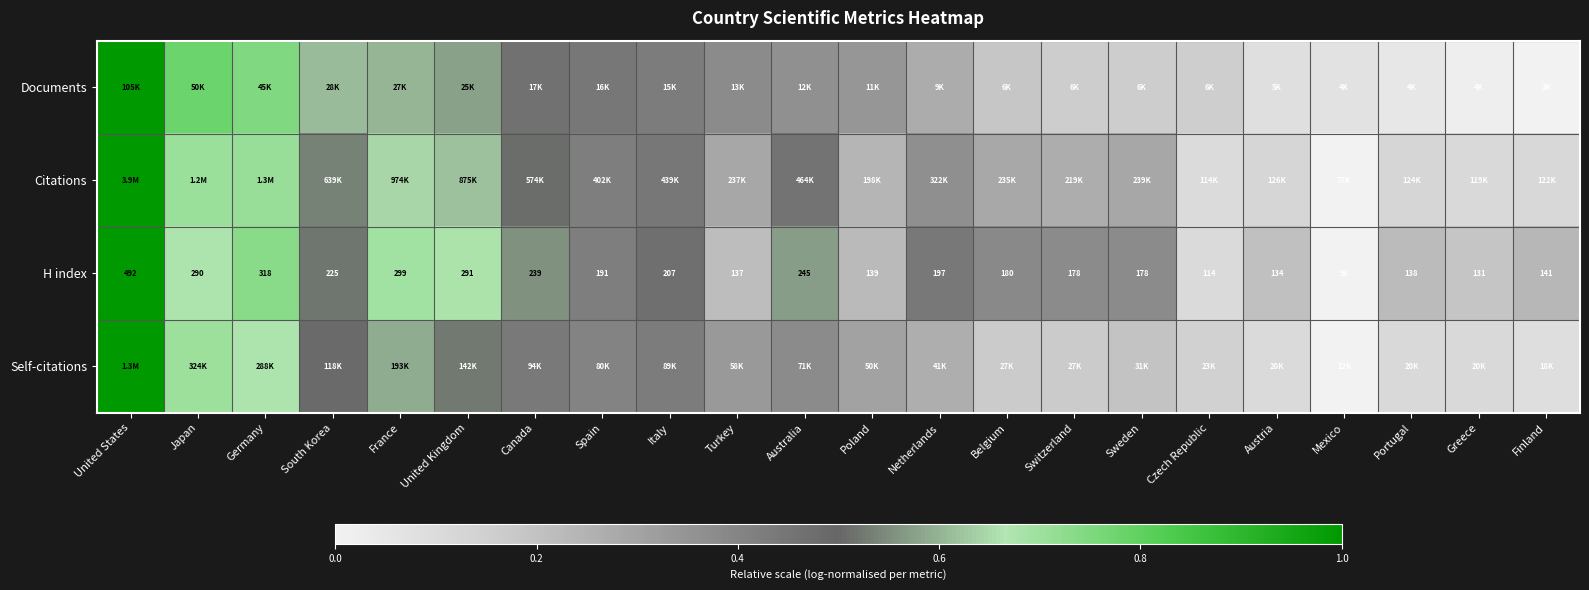

At which label does H index reach its peak?

United States